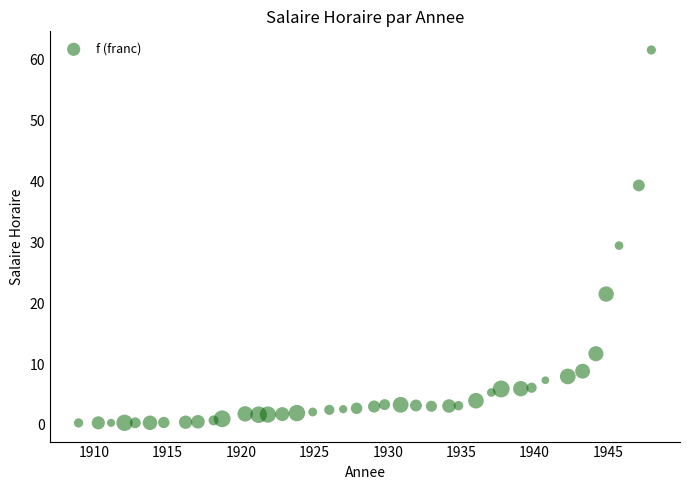

What is the range of Y values (max minus min)?

61.3